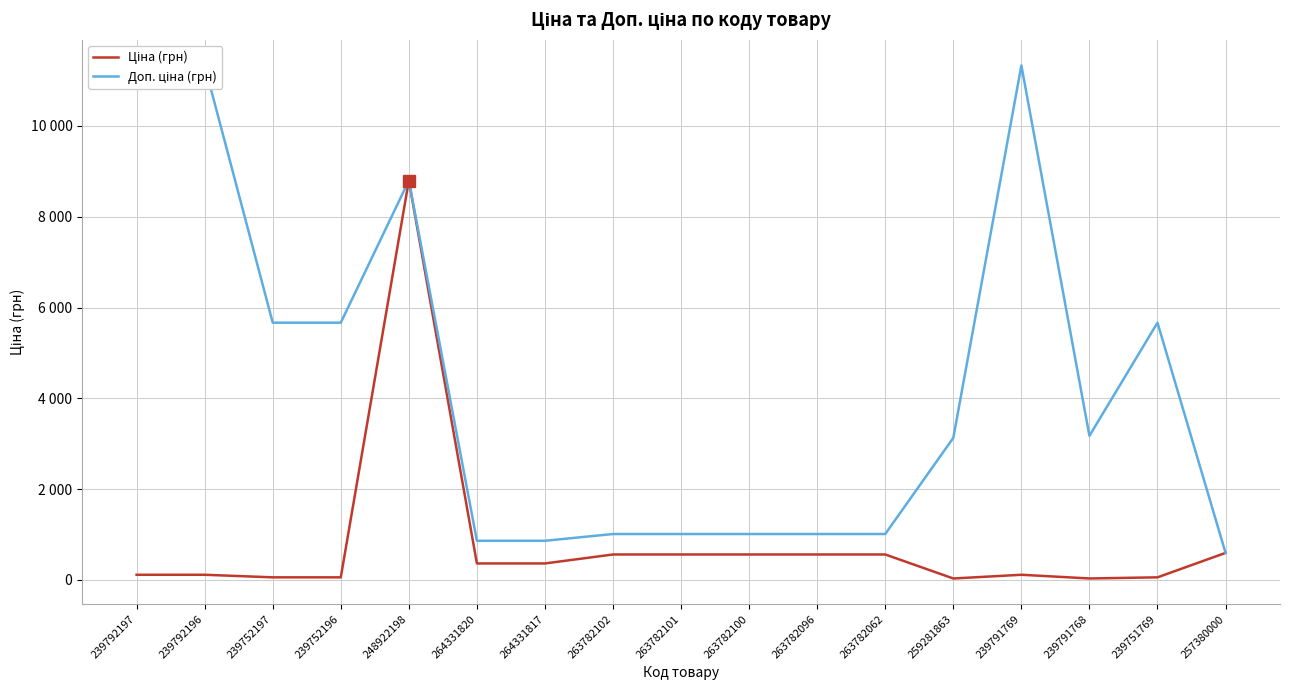

What position from the right is 263782062?

6